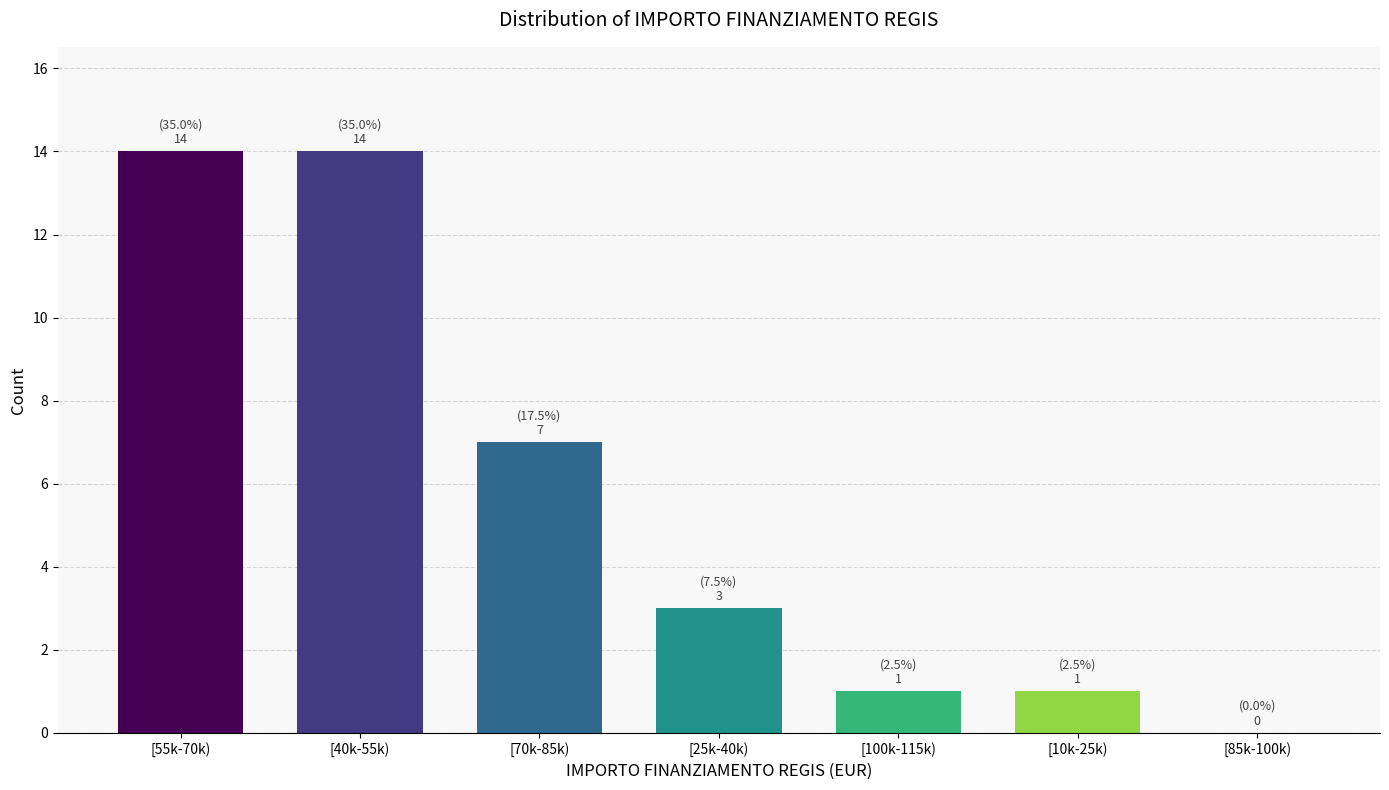

Reading right to left, list all the values displayed in this chart.

[85k-100k)=0	[10k-25k)=1	[100k-115k)=1	[25k-40k)=3	[70k-85k)=7	[40k-55k)=14	[55k-70k)=14